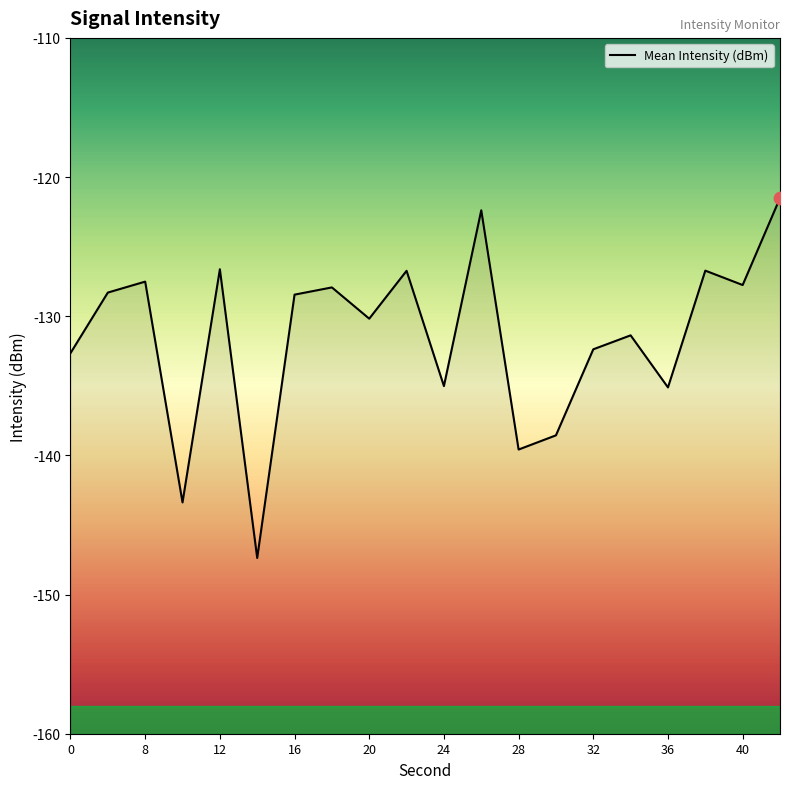

What is the change in value from 38 to 42?

+5.2